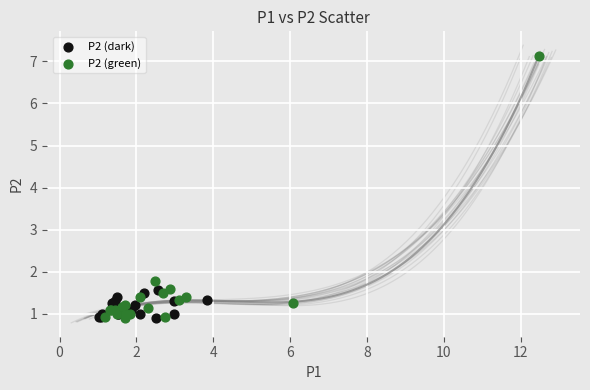

Which series contains the highest Y value?

P2 (green)